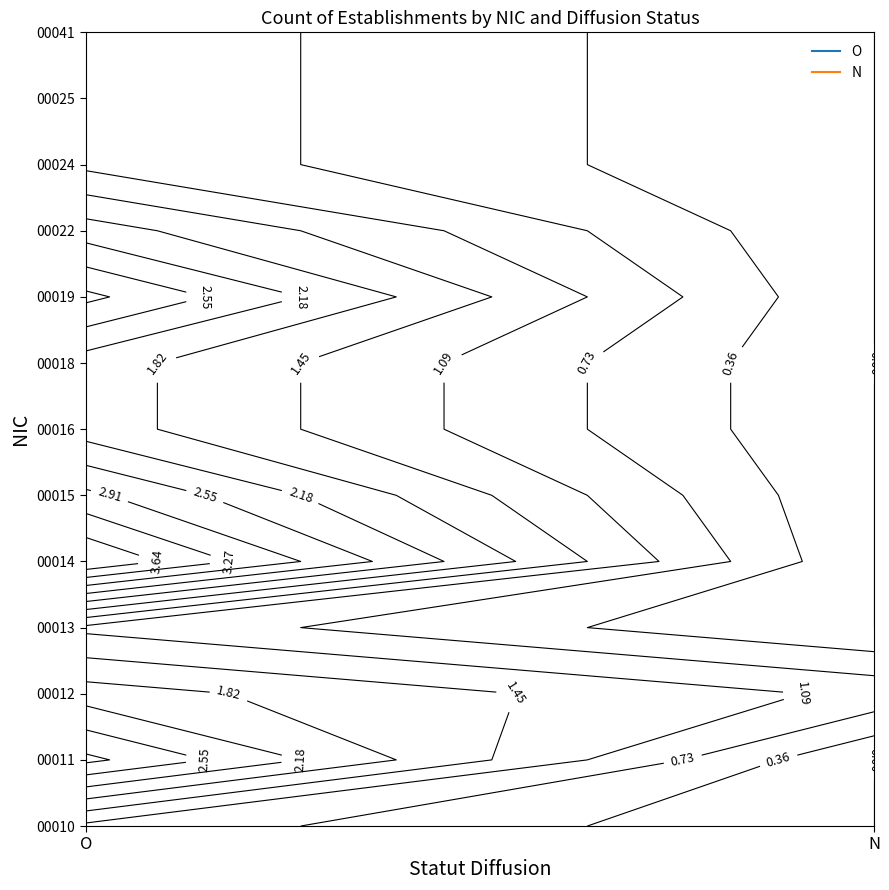

How many 00010 values are between 0 and 1?

2